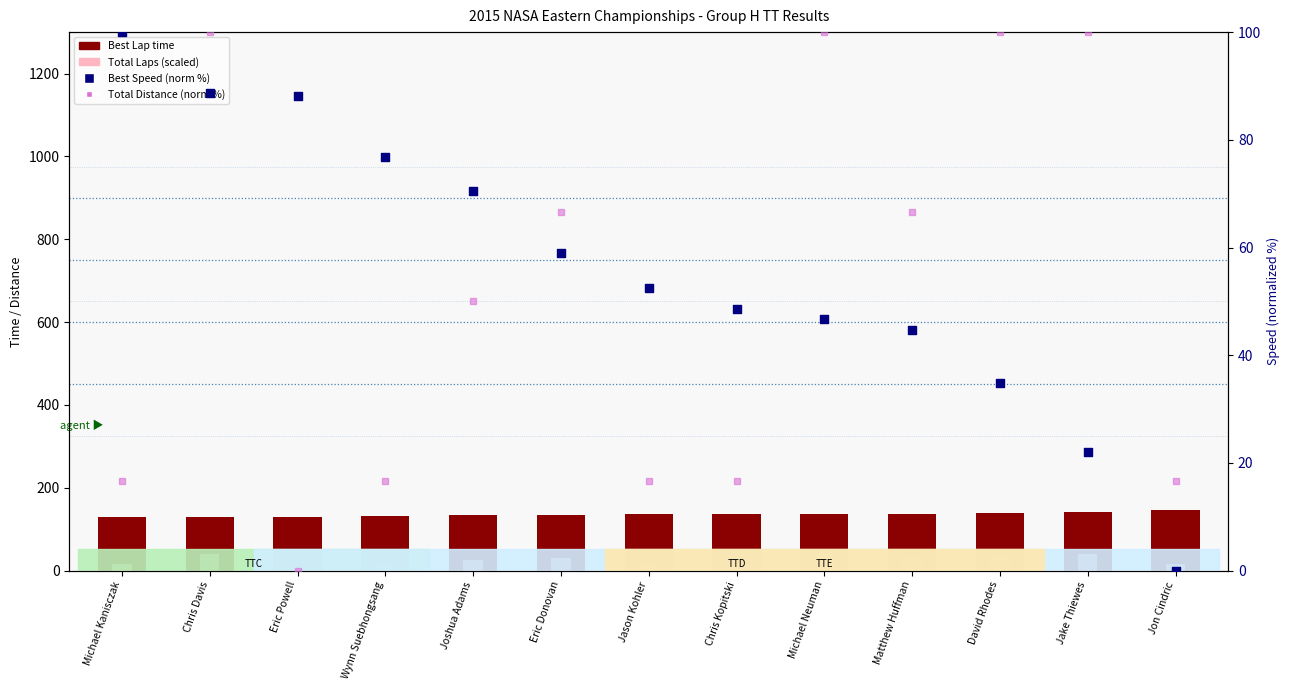

Is the value of Total Laps (scaled) at Michael Neuman greater than the value of Best Lap time at Matthew Huffman?

No